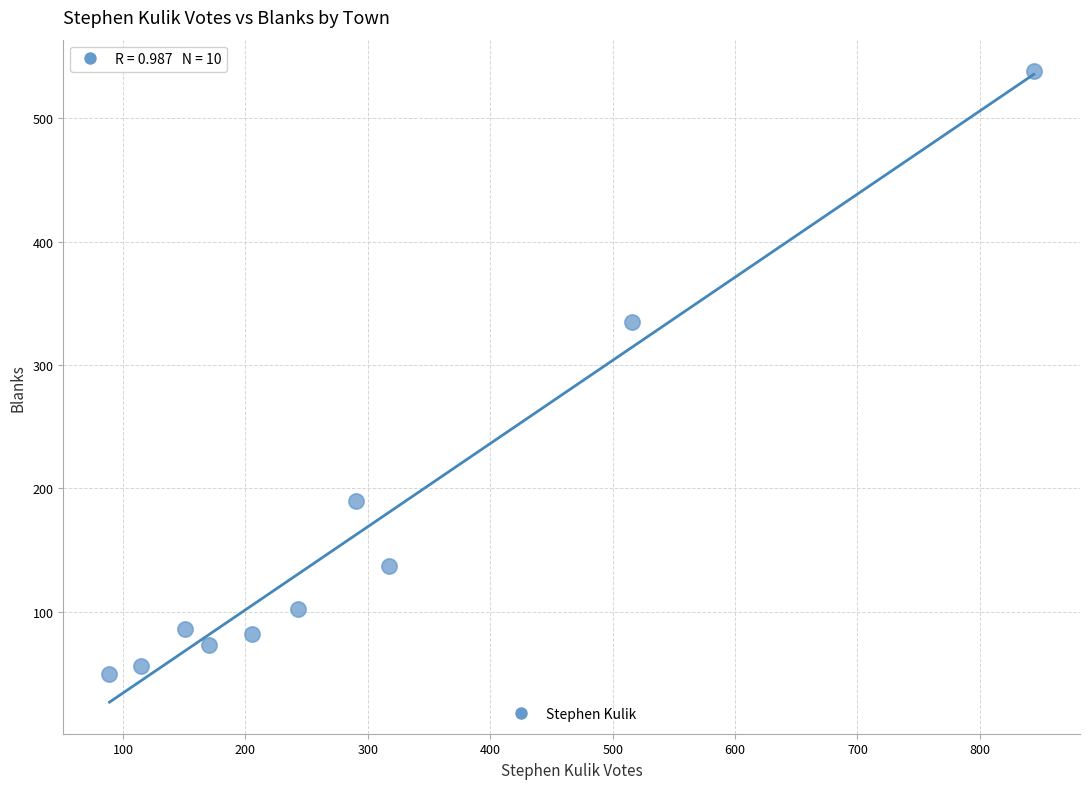

What Y value in the scatter plot is closest to 294?

335